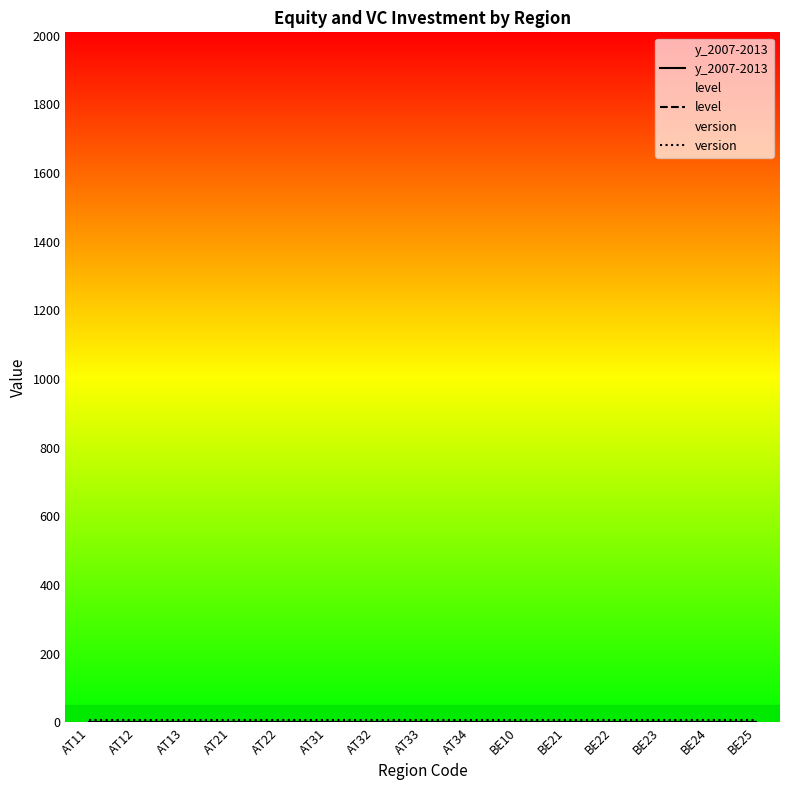

Between AT21 and AT31, which series saw the biggest shift?

y_2007-2013